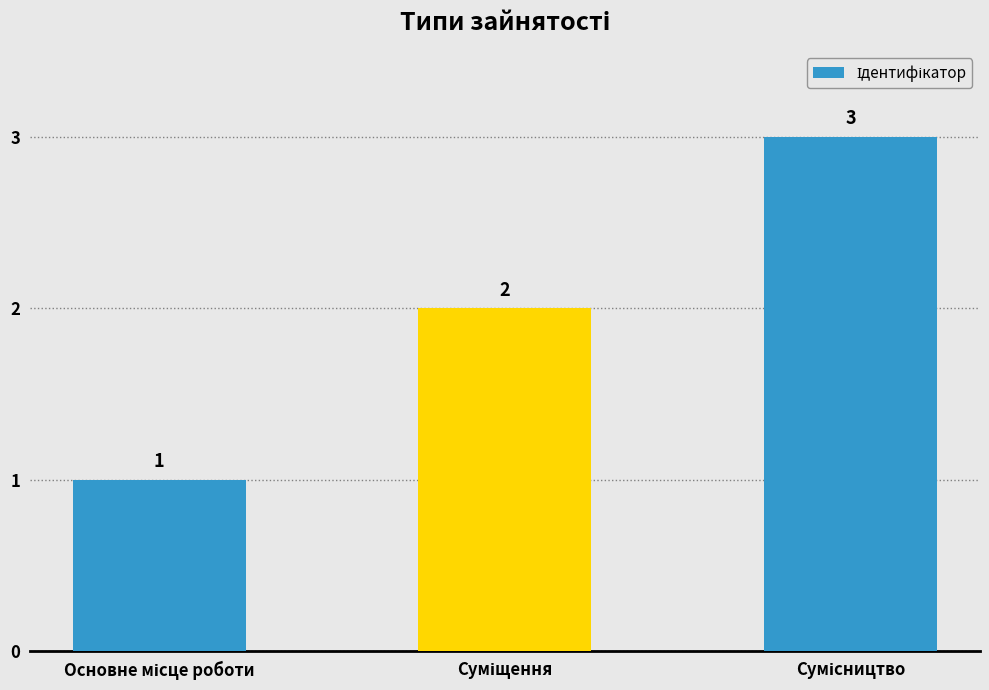

What is the value of the 3rd bar from the left?

3